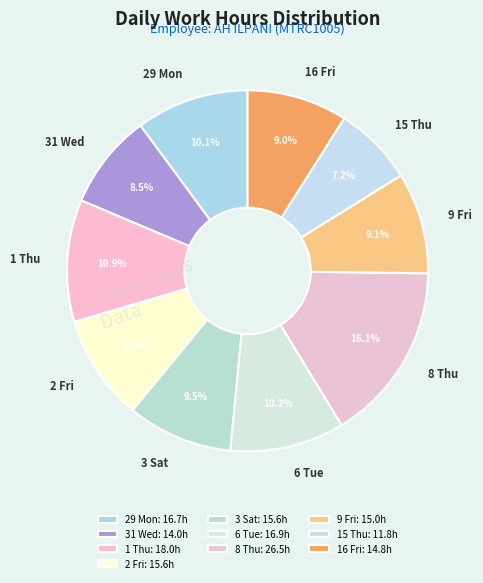

Which has a higher value, 31 Wed or 9 Fri?

9 Fri